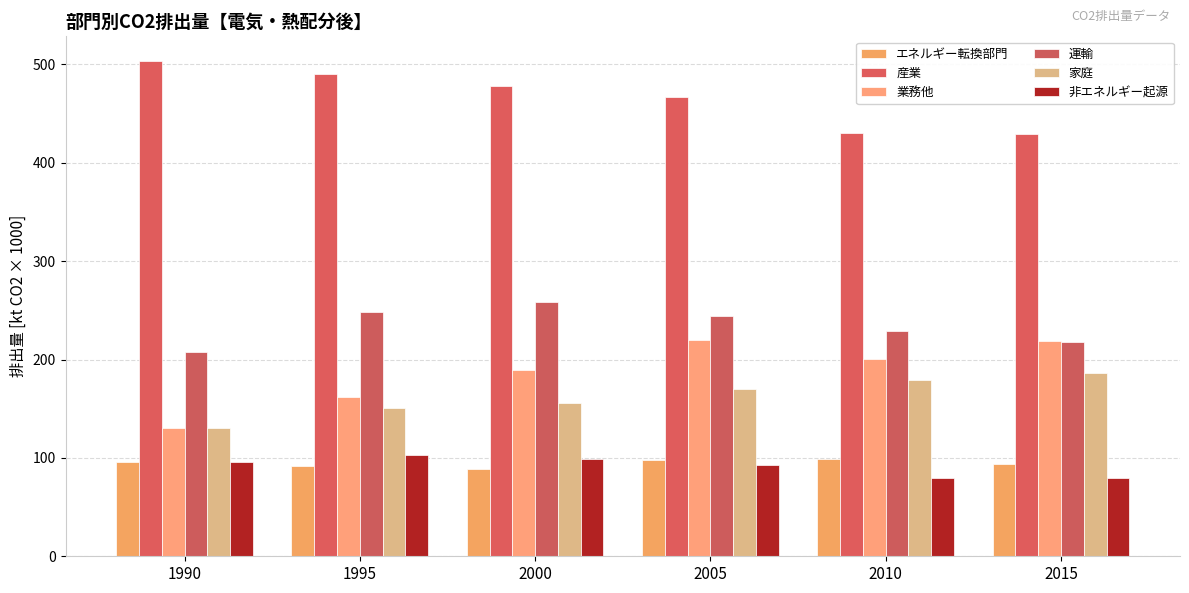

At which label does 産業 reach its peak?

1990